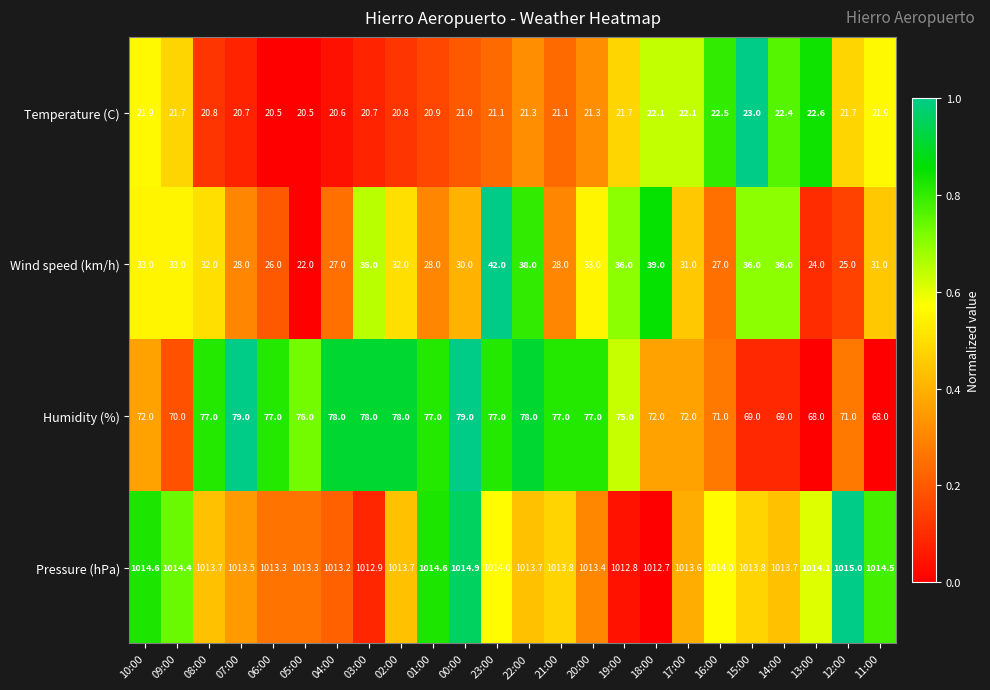

Rank the series by their maximum value, from lowest to highest.

Temperature (C), Wind speed (km/h), Humidity (%), Pressure (hPa)